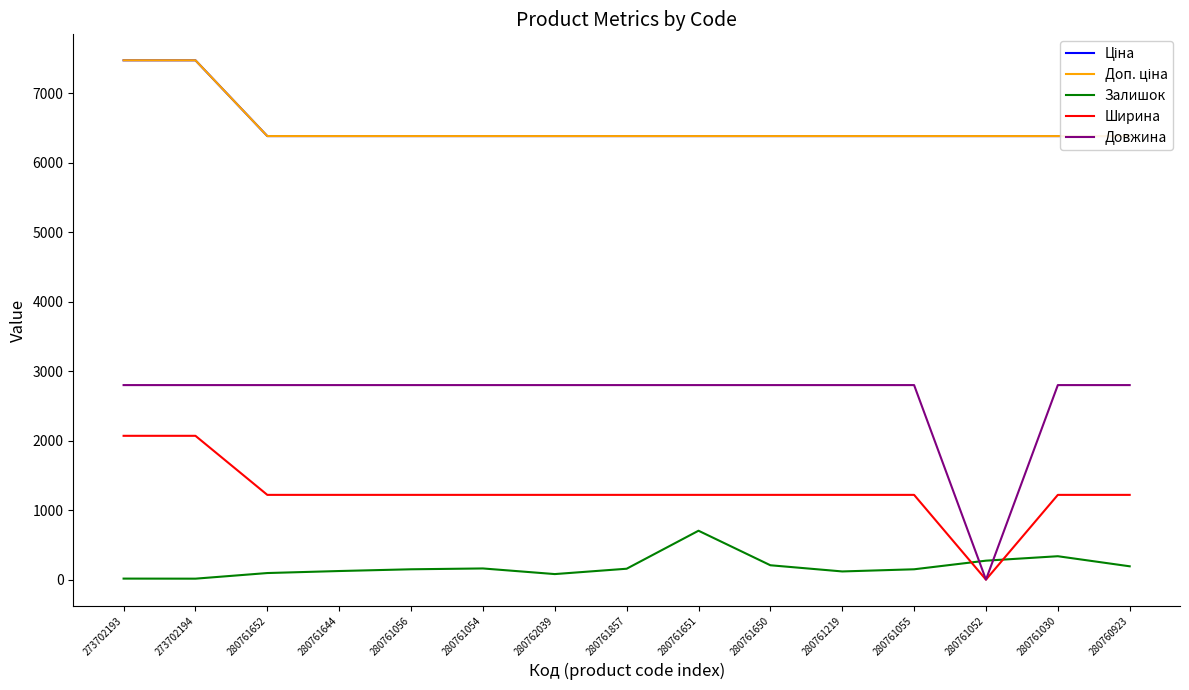

Which category has the highest value in the Ціна series?

273702193